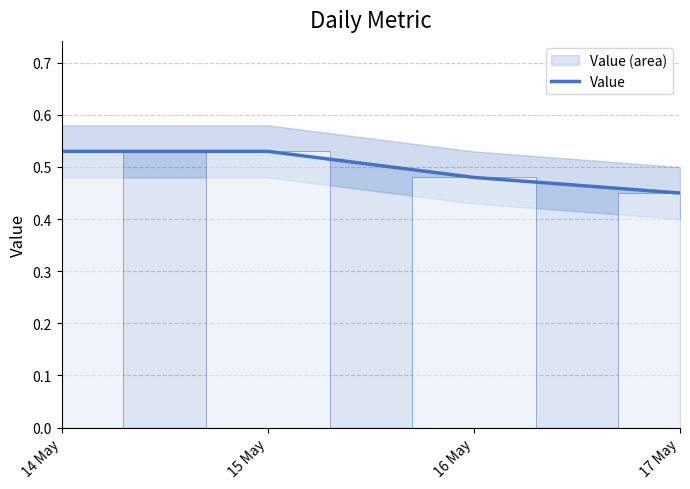

Are the bars grouped side by side (vs. stacked)?

No